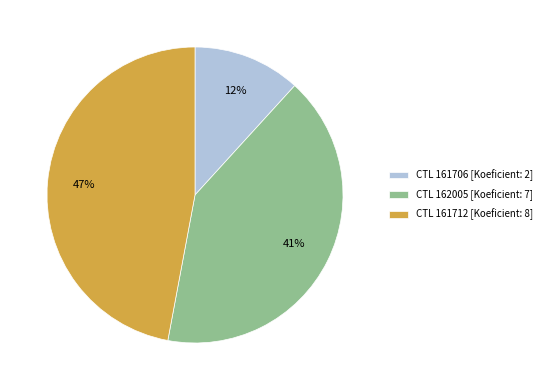

Is the sum of CTL 161712 [Koeficient: 8] and CTL 162005 [Koeficient: 7] greater than half?

Yes